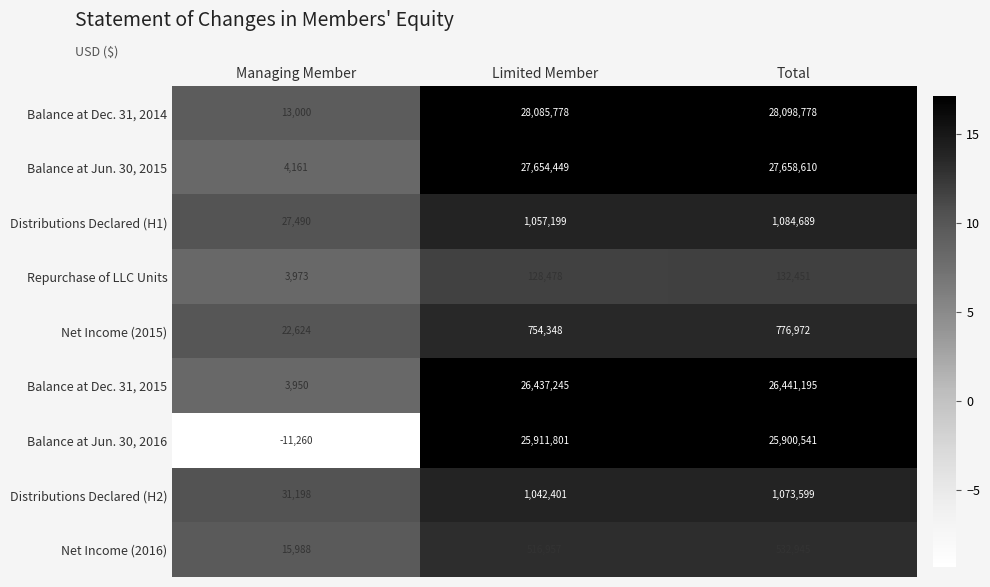

What is the total value across all series at Total?

111699780